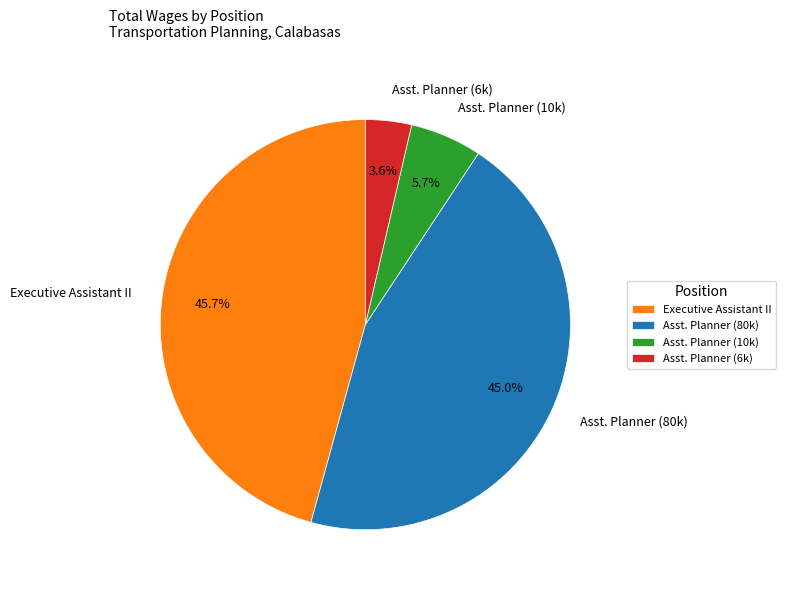

Rank the categories by value from lowest to highest.

Asst. Planner (6k), Asst. Planner (10k), Asst. Planner (80k), Executive Assistant II